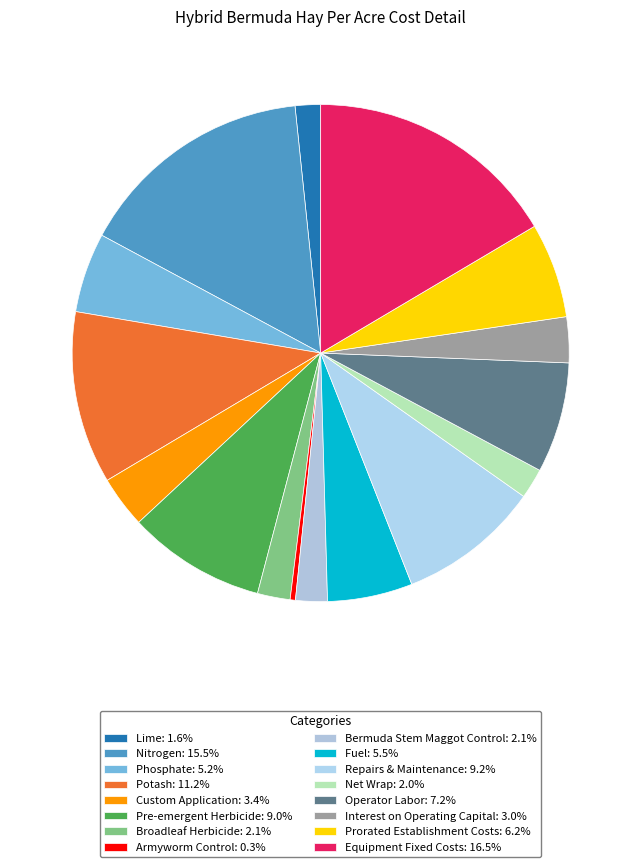

How many segments does this pie chart have?

16